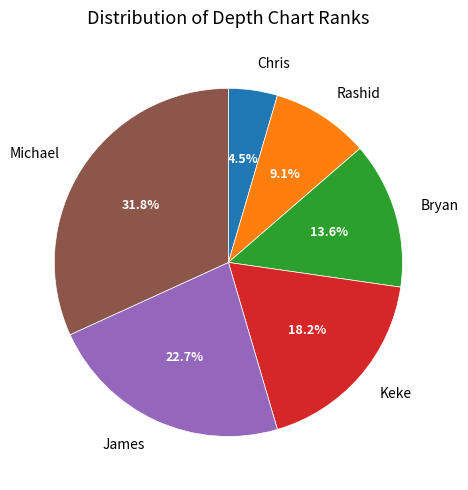

Which category has the smallest portion of the pie?

Chris